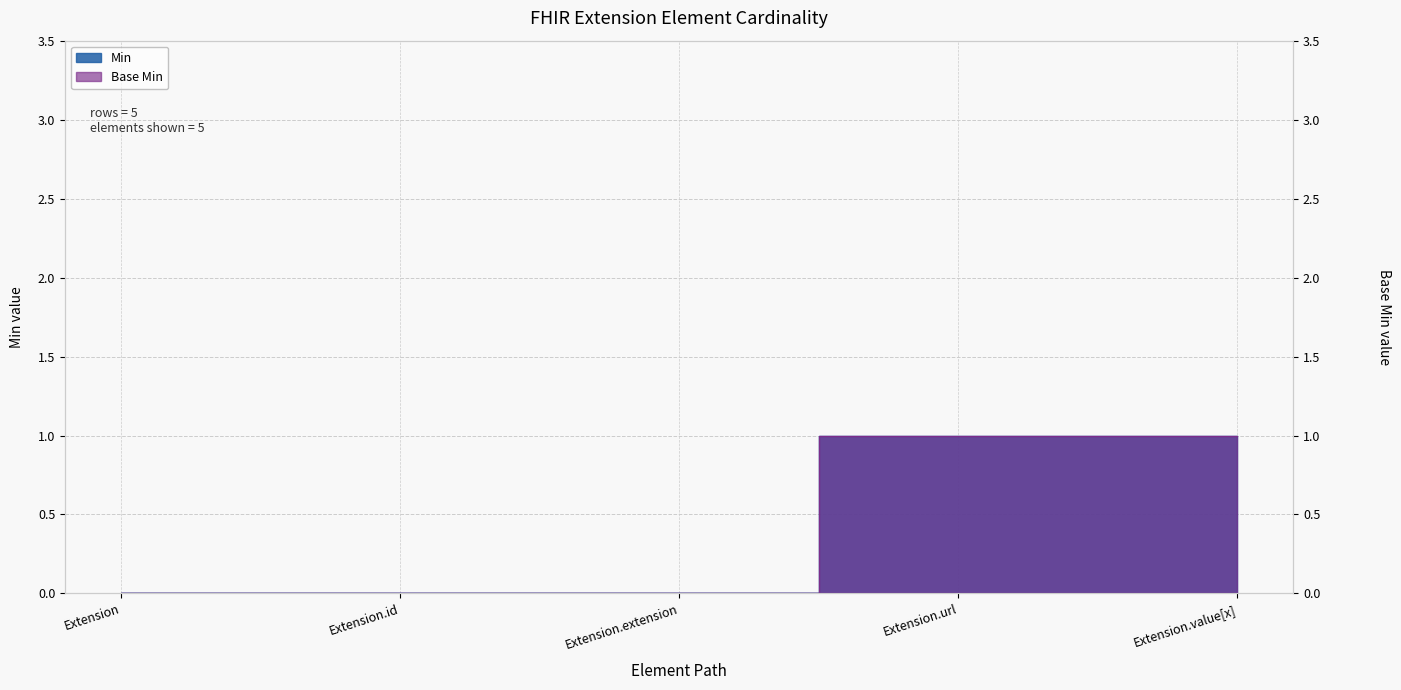

What is the maximum value shown in the chart?

1